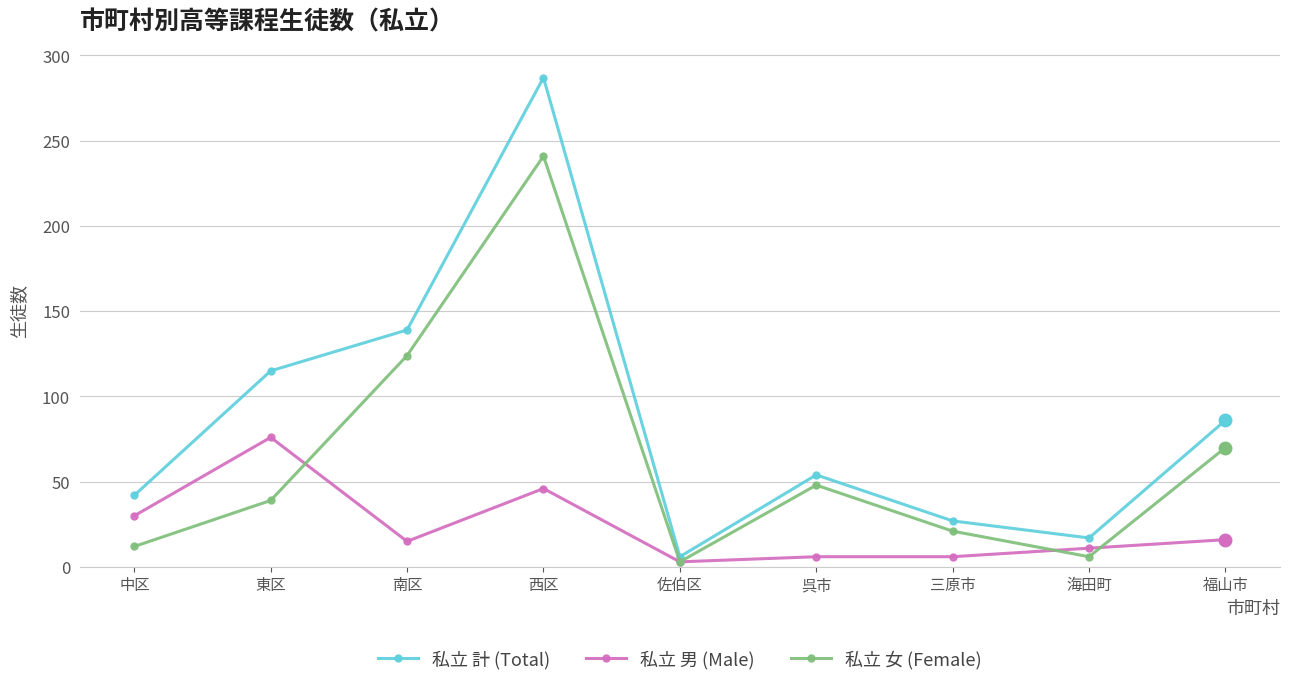

At which category does 私立 計 (Total) reach its first local valley?

佐伯区